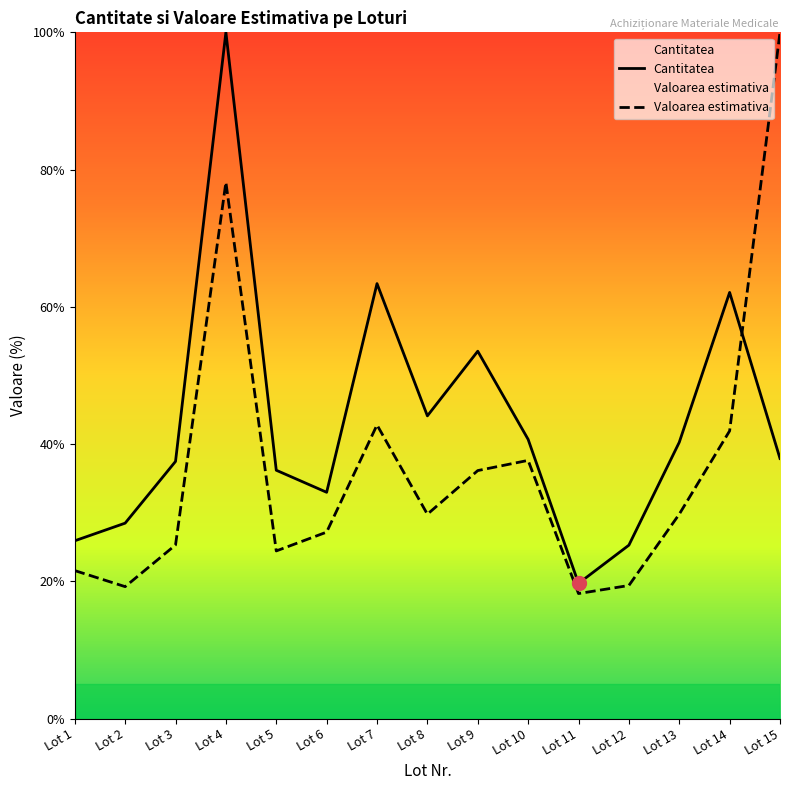

What is the difference between the highest and lowest values at Lot 15?

62.1